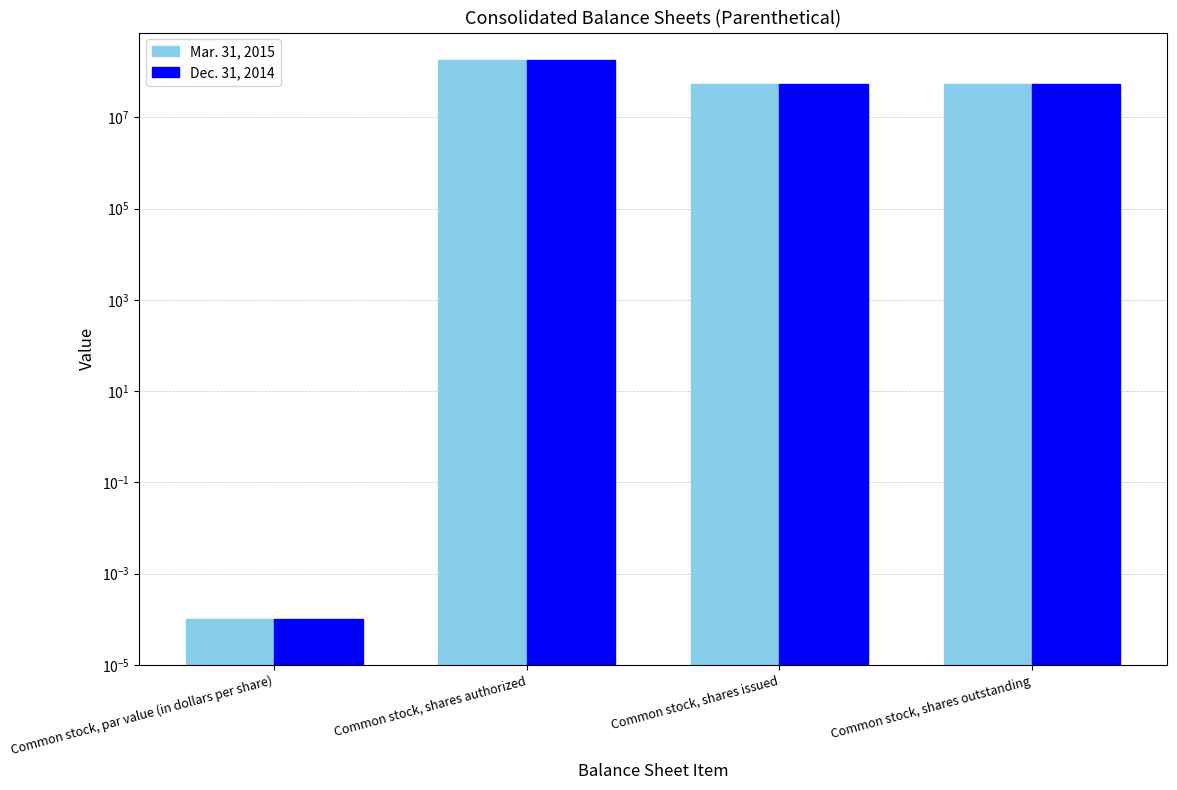

How many values in the Dec. 31, 2014 series exceed 52369688?

1